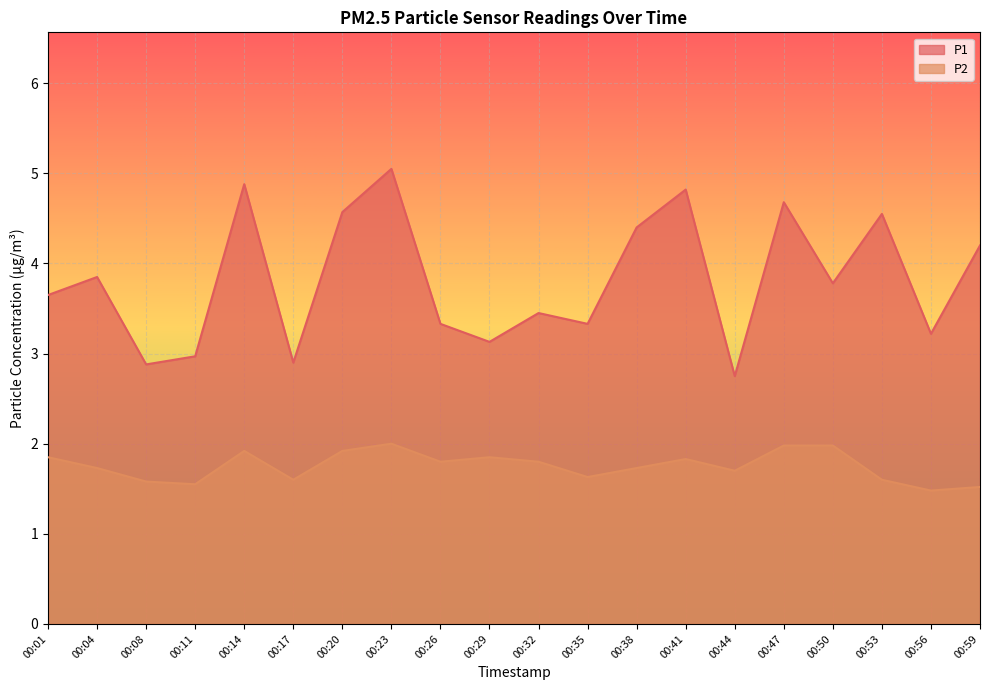

At which category does the chart reach its peak across all series?

00:23